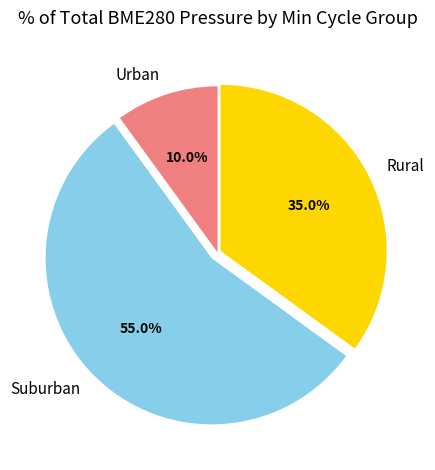

What is the largest slice in the pie chart?

Suburban